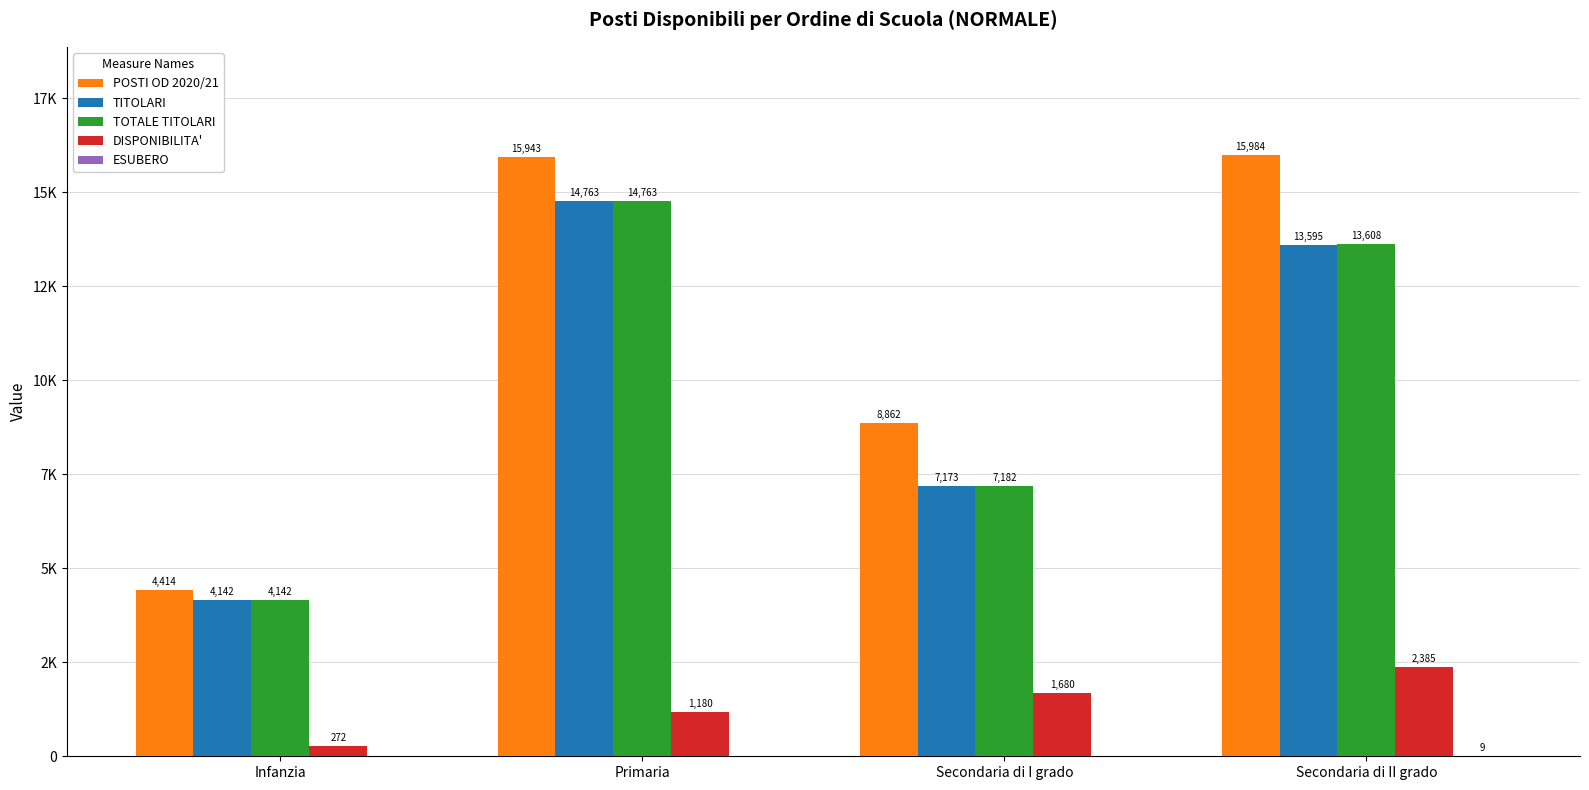

Does the chart contain any negative values?

No